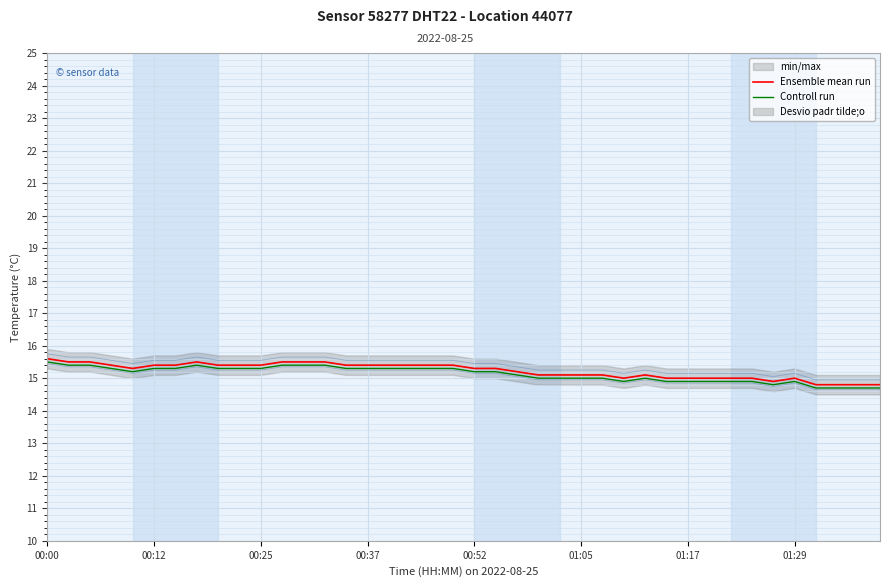

What is the value of the Controll run point at the 1st from the left?

15.5